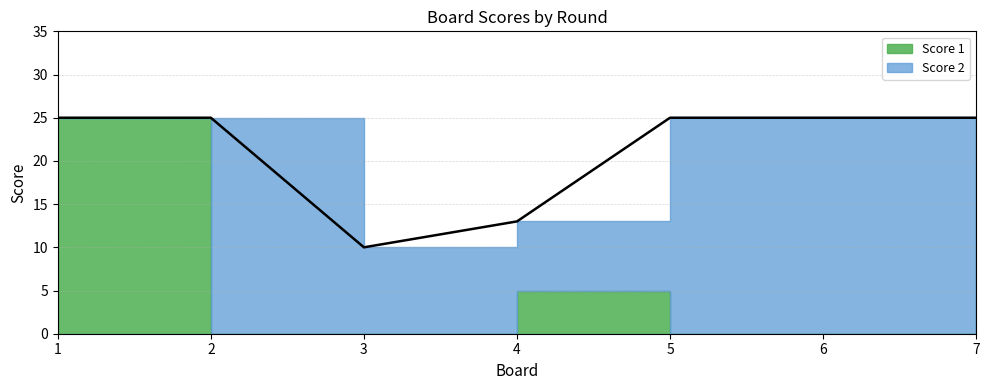

Which series has the largest total across all categories?

Score 2